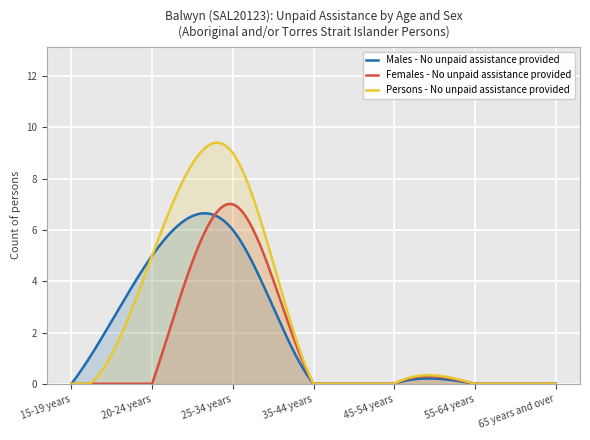

At how many categories does at least one series exceed 5?

1